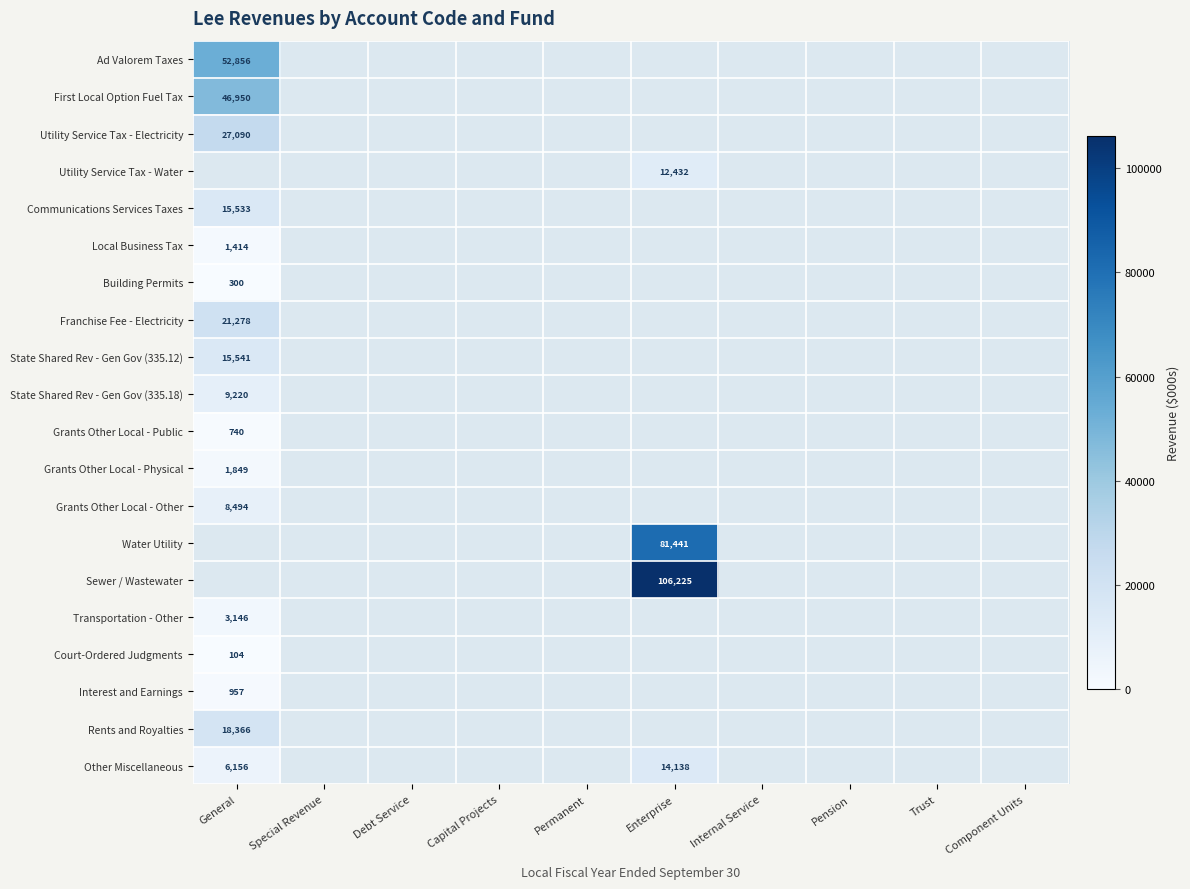

Is it true that Interest and Earnings equals 1547 at General?

False